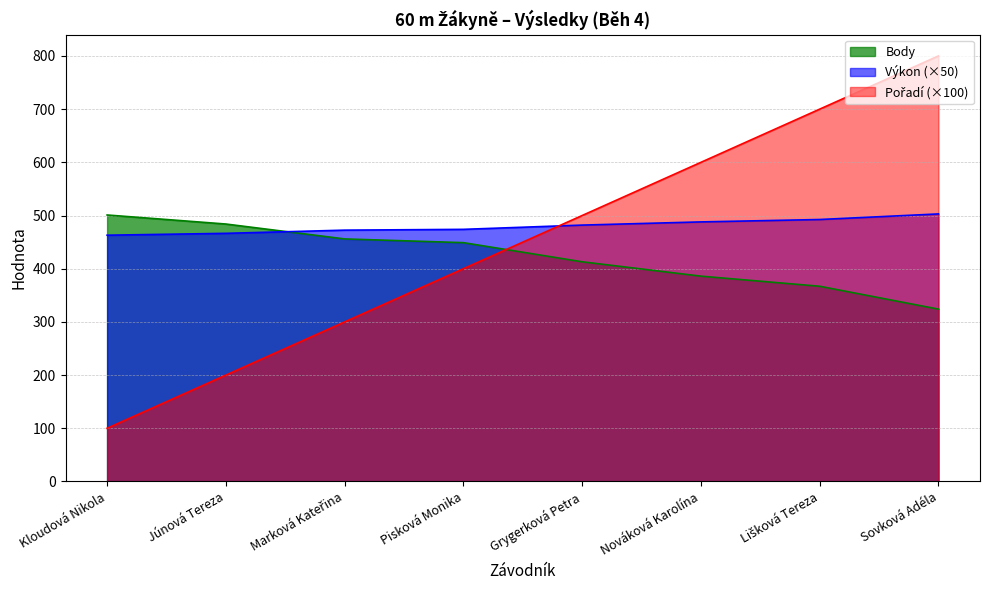

How many distinct data groups are displayed?

3